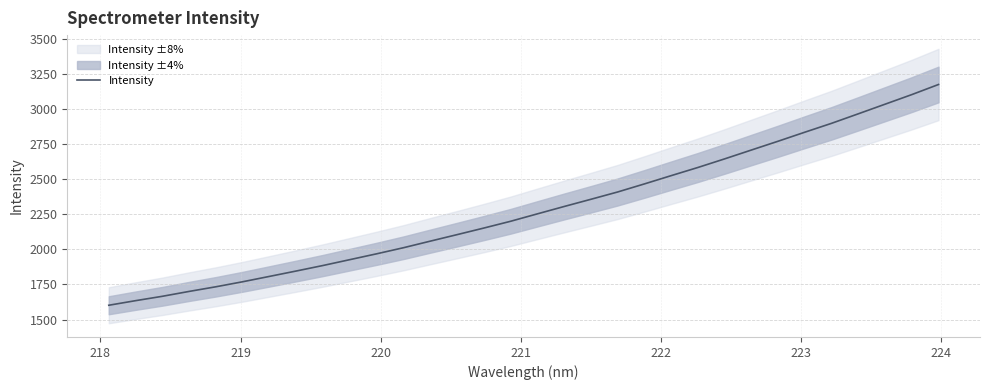

What is the greatest value displayed?

3174.0